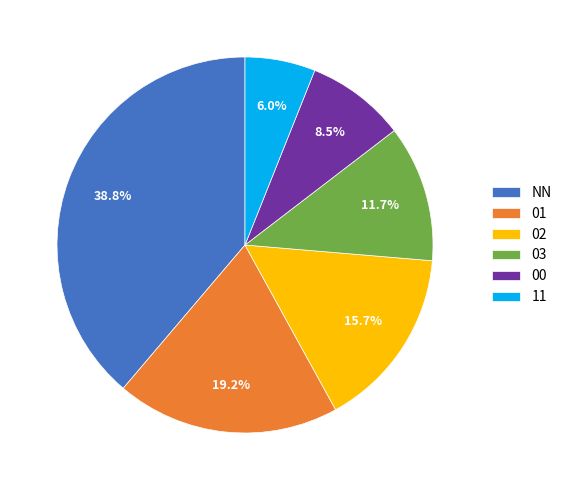

Is there any slice that represents more than half of the pie?

No